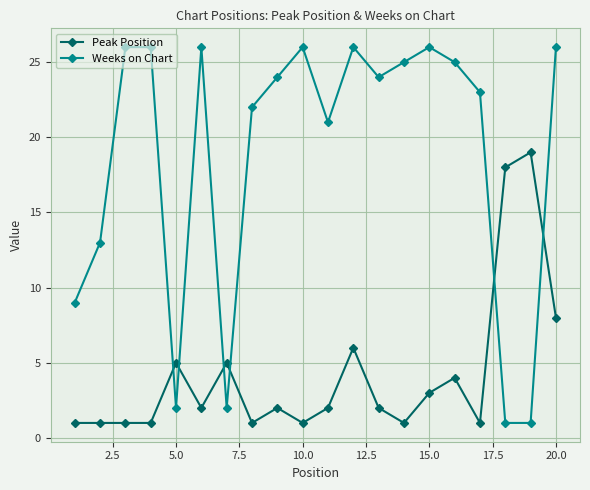

What is the maximum value for Peak Position?

19